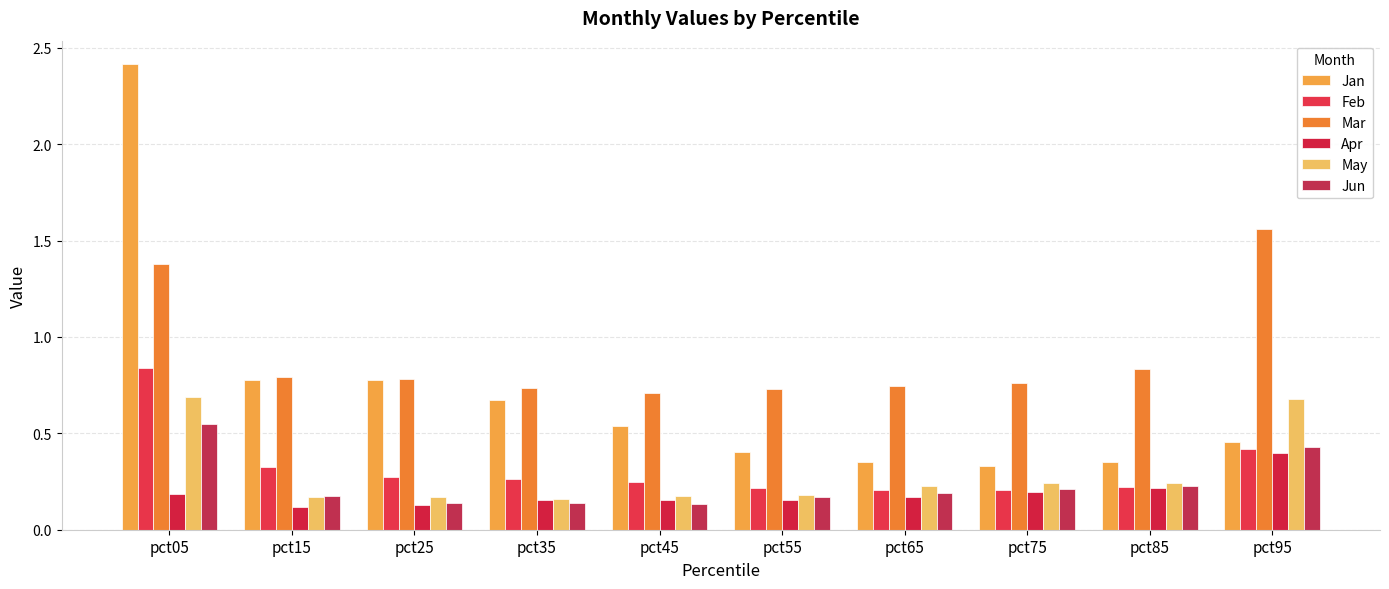

Reading left to right, list all the values displayed in this chart.

Jan: 2.4	0.8	0.8	0.7	0.5	0.4	0.4	0.3	0.4	0.5
Feb: 0.8	0.3	0.3	0.3	0.3	0.2	0.2	0.2	0.2	0.4
Mar: 1.4	0.8	0.8	0.7	0.7	0.7	0.7	0.8	0.8	1.6
Apr: 0.2	0.1	0.1	0.2	0.2	0.2	0.2	0.2	0.2	0.4
May: 0.7	0.2	0.2	0.2	0.2	0.2	0.2	0.2	0.2	0.7
Jun: 0.5	0.2	0.1	0.1	0.1	0.2	0.2	0.2	0.2	0.4